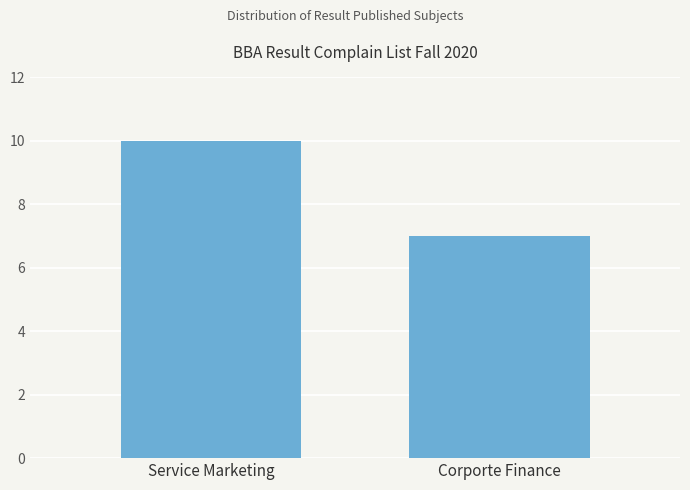

What is the approximate value at Service Marketing?

10